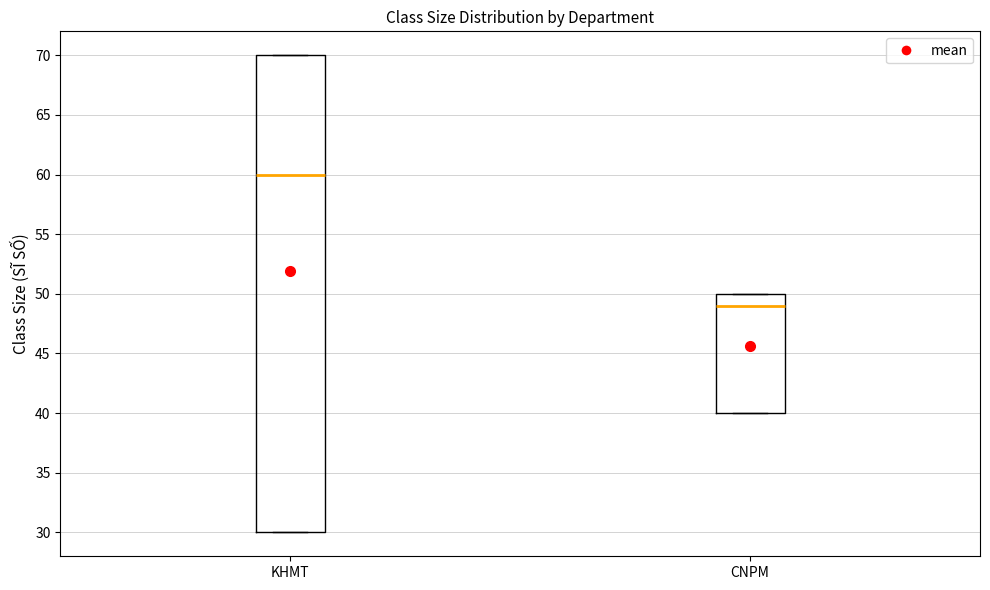

Which box's median line is the highest?

KHMT